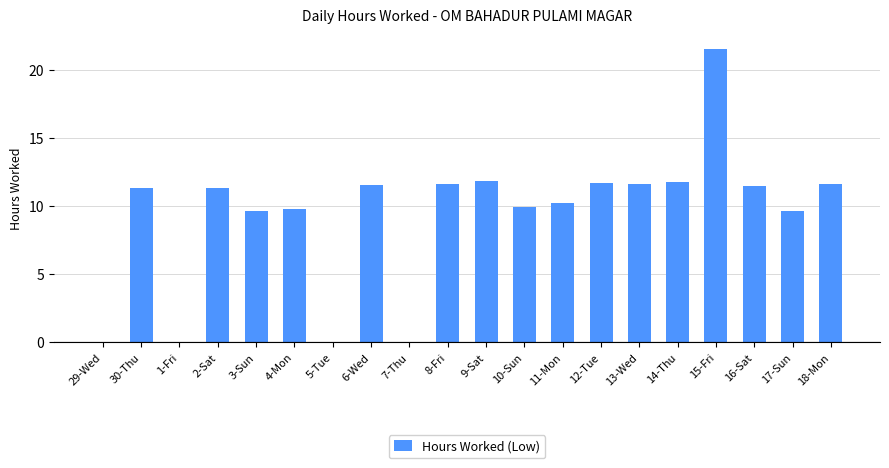

What is the sum of the values at 6-Wed and 9-Sat?

23.4